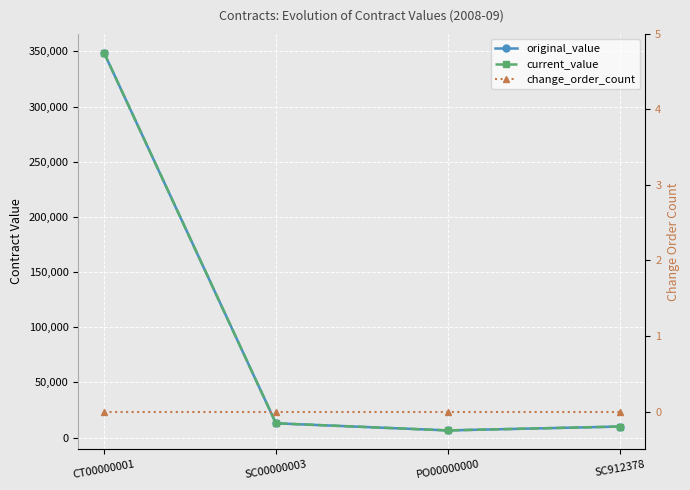

The value of current_value at PO00000000 is 10037.8. True or false?

False